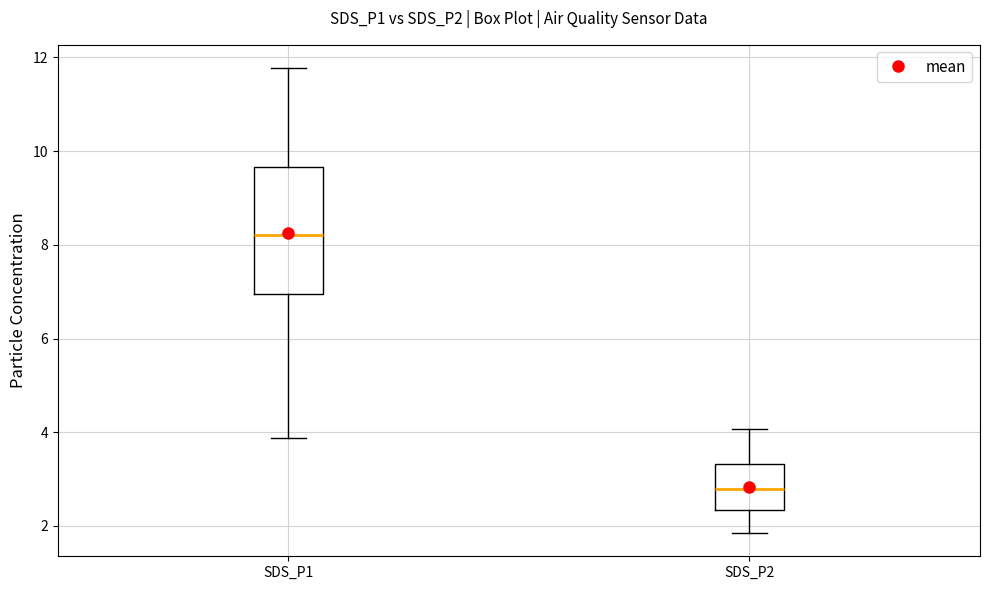

Where is the upper edge of the box for SDS_P2 on the y-axis? The values are not printed on the chart, so give them approximately, as read against the axis.

3.4